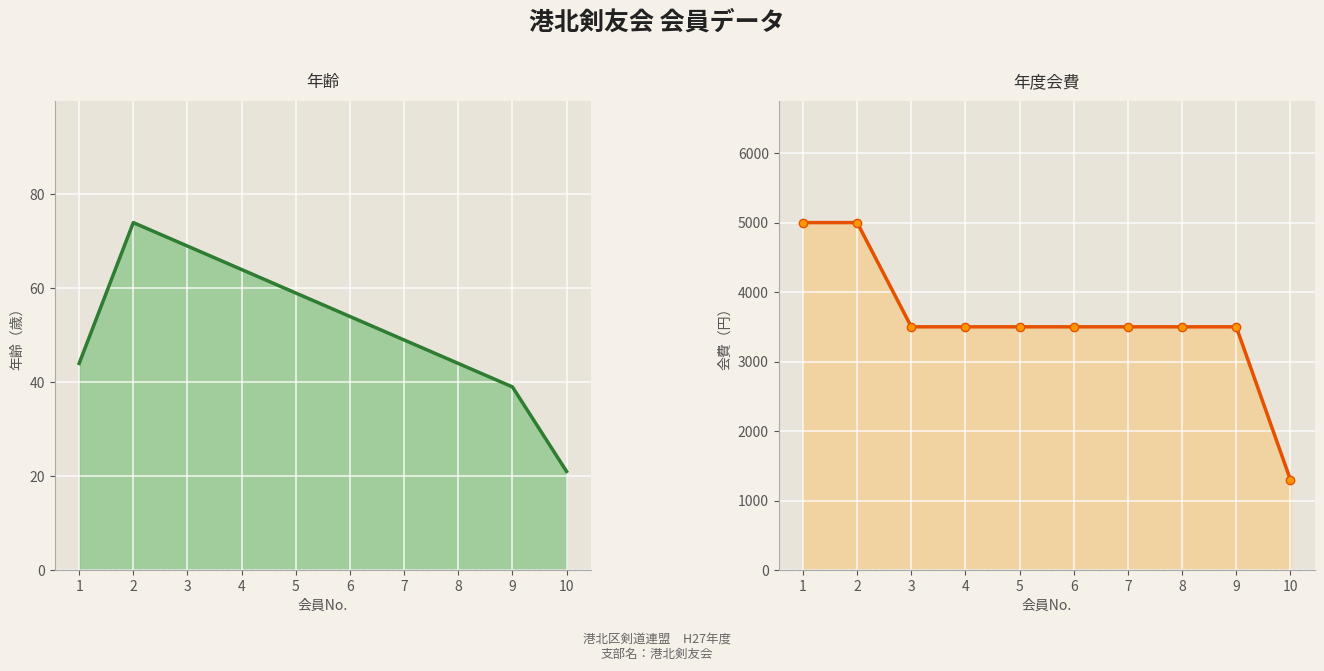

Which has a higher value, 1 or 8?

1